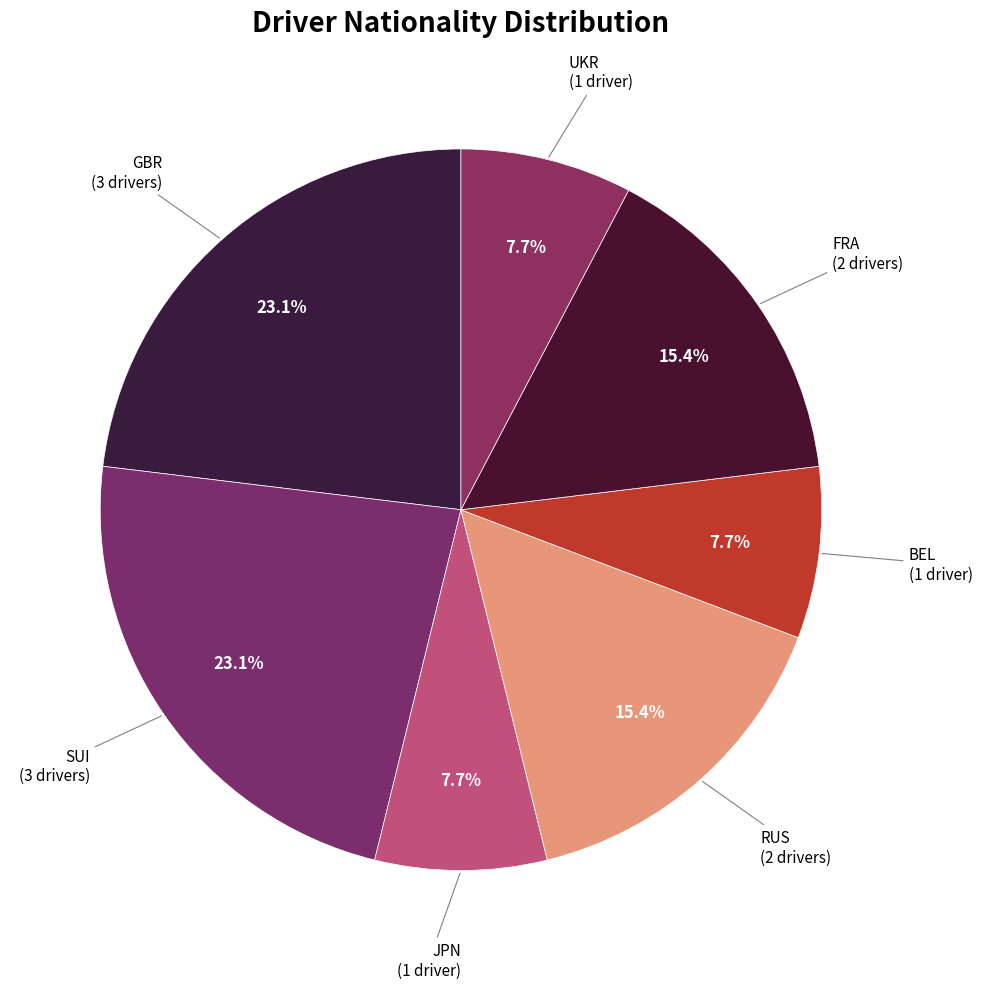

How many segments does this pie chart have?

7